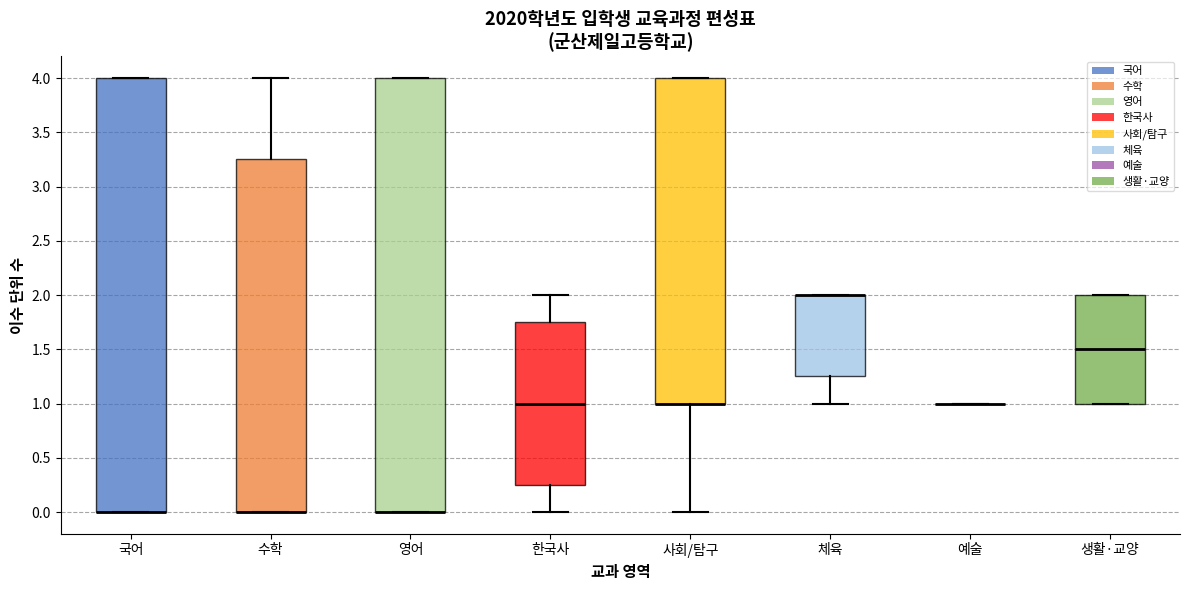

Where is the upper edge of the box for 체육 on the y-axis? The values are not printed on the chart, so give them approximately, as read against the axis.

2.00